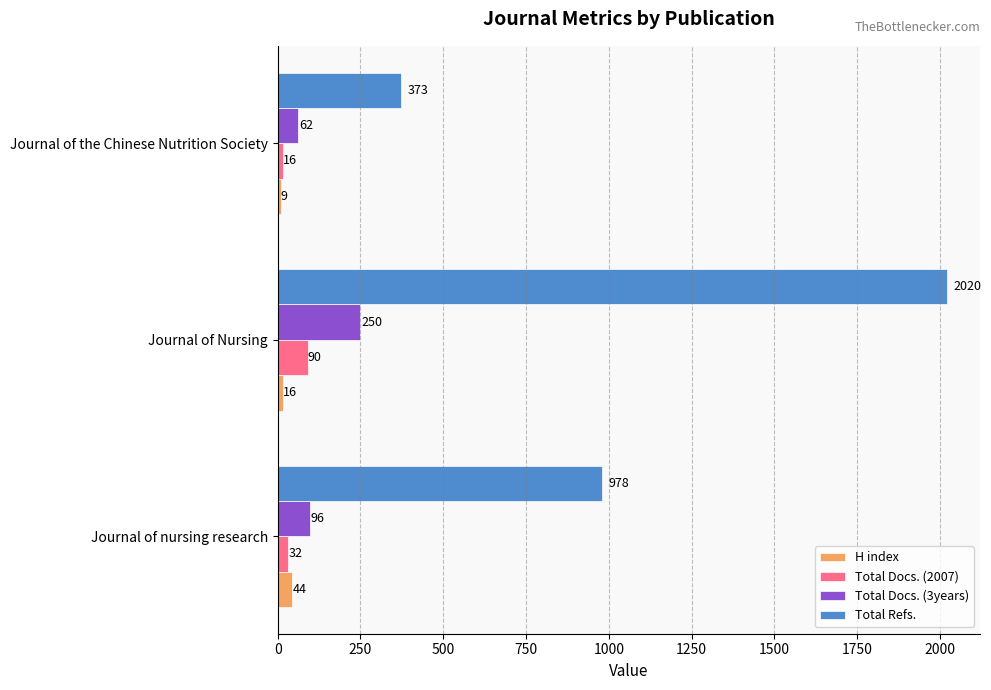

How many Total Refs. values are between 373 and 2020?

3